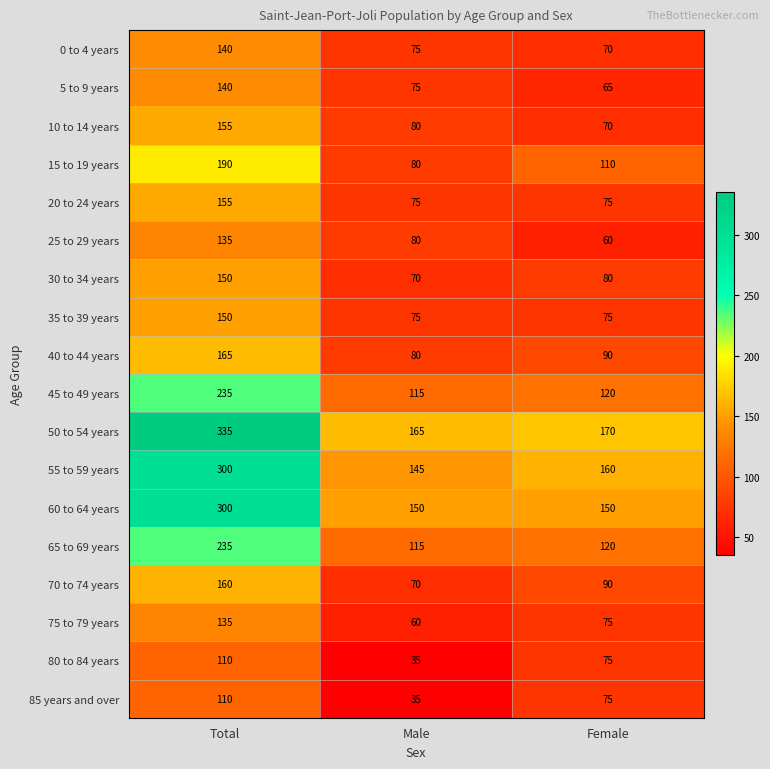

What is the difference between the 80 to 84 years values at Male and Female?

40